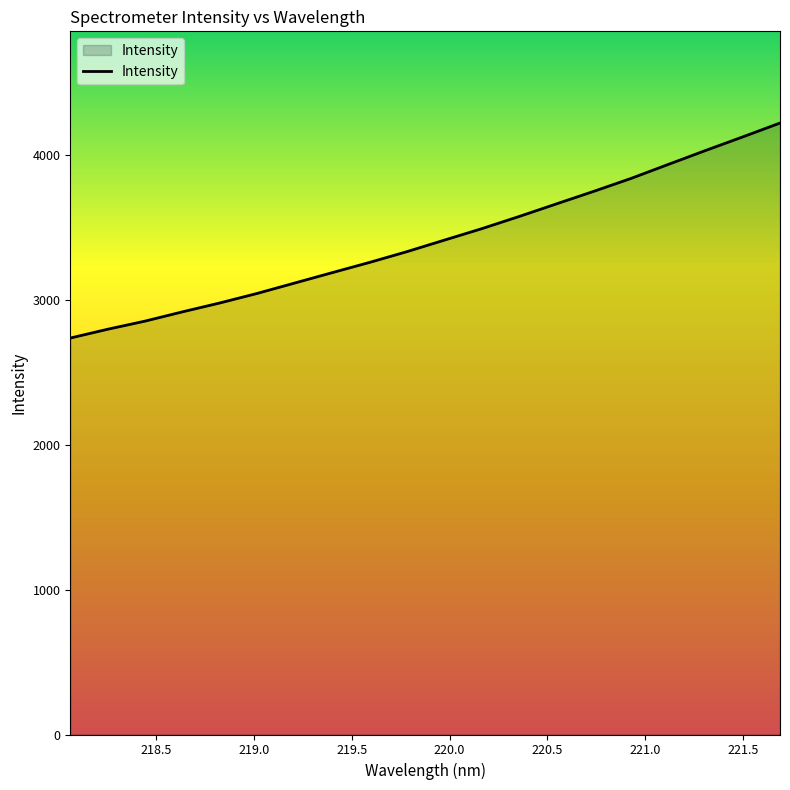

What is the maximum value shown in the chart?

4218.7